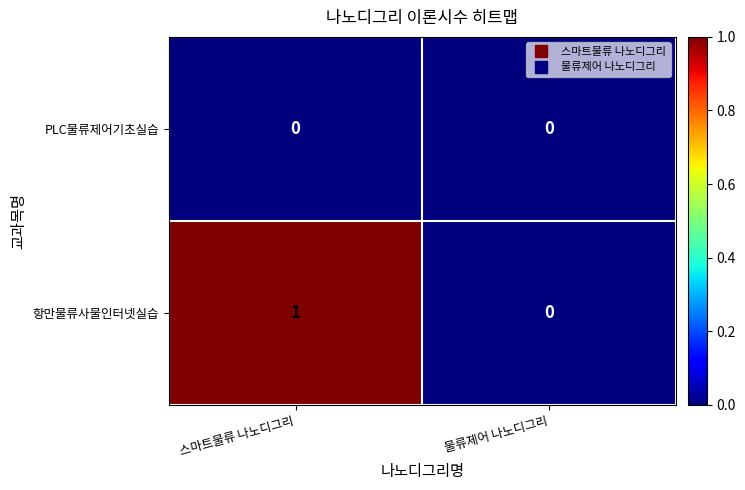

Reading left to right, list all the values displayed in this chart.

PLC물류제어기초실습: 스마트물류 나노디그리=0	물류제어 나노디그리=0
항만물류사물인터넷실습: 스마트물류 나노디그리=1	물류제어 나노디그리=0